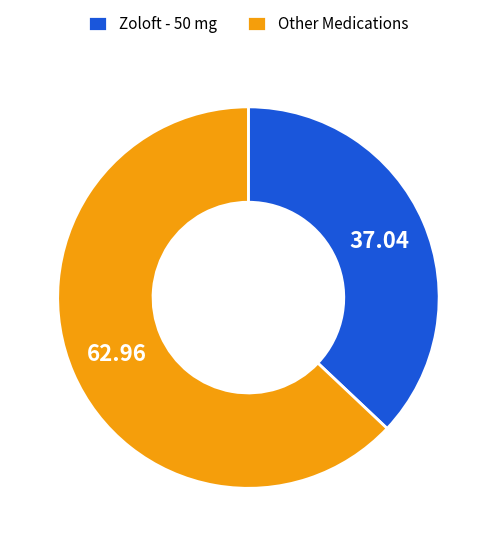

Which has a higher value, Zoloft - 50 mg or Other Medications?

Other Medications